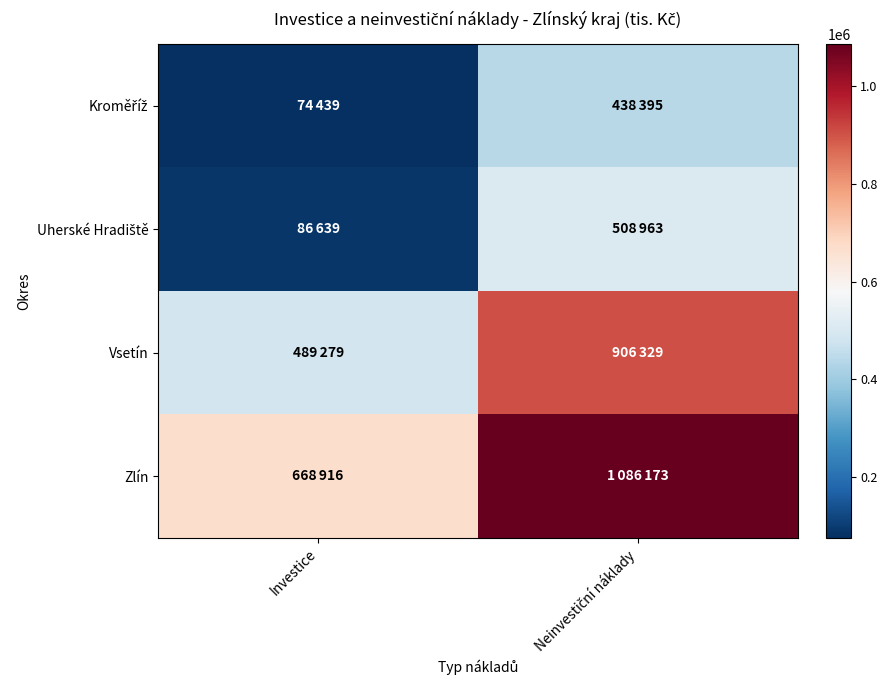

Between Investice and Neinvestiční náklady, which is larger?

Neinvestiční náklady